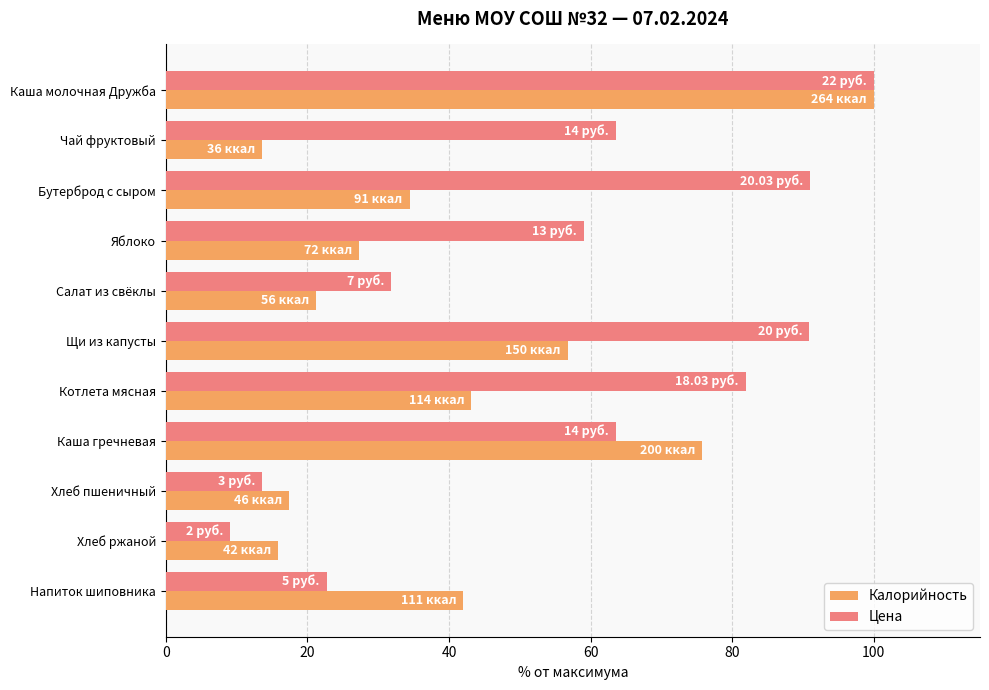

Rank the series at Каша гречневая from highest to lowest value.

Калорийность, Цена